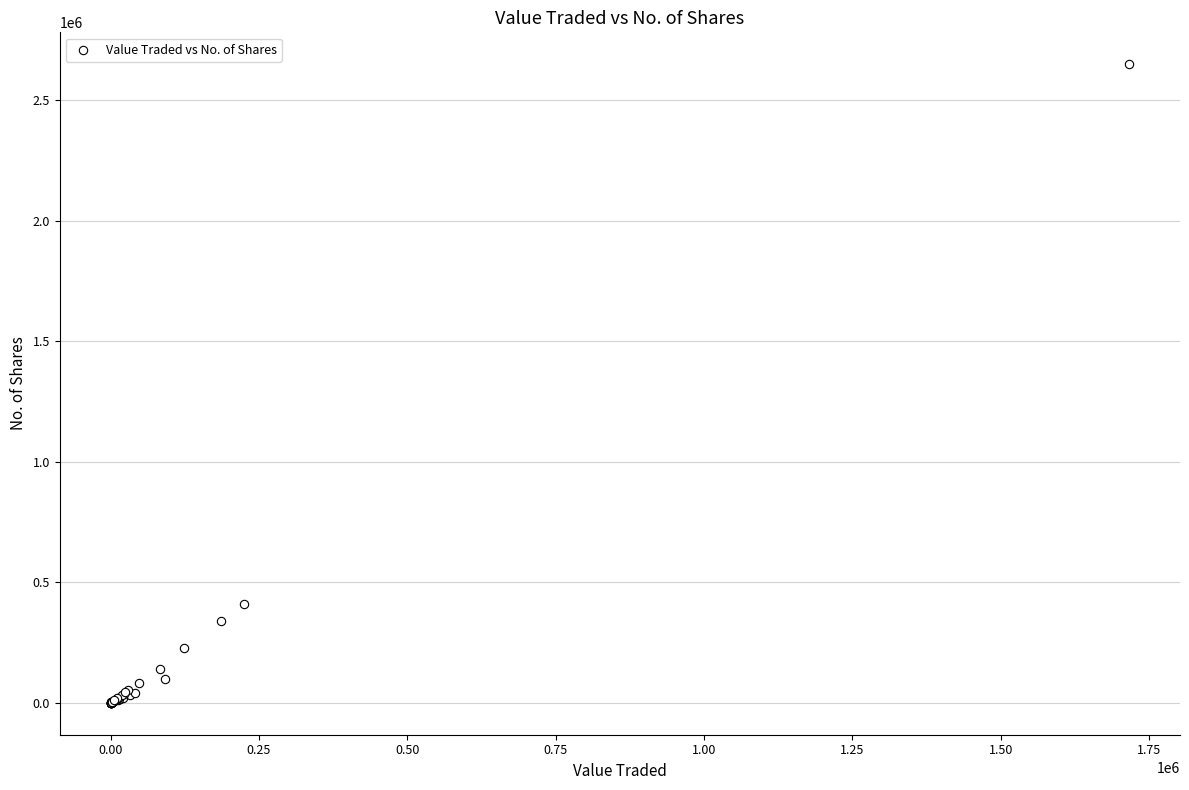

What Y value in the scatter plot is closest to 1324594?

411458